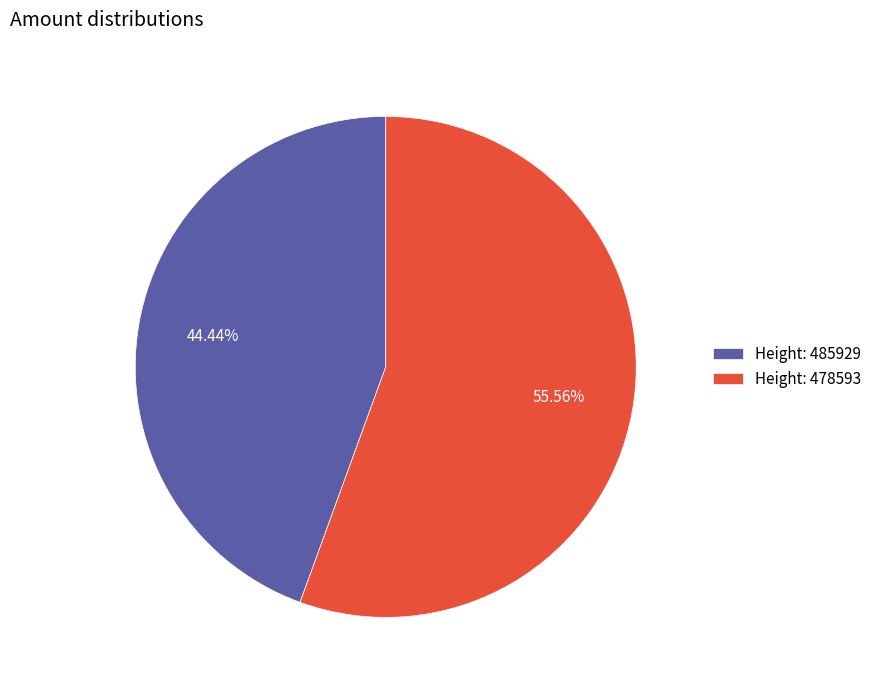

Is the sum of Height: 478593 and Height: 485929 greater than half?

Yes